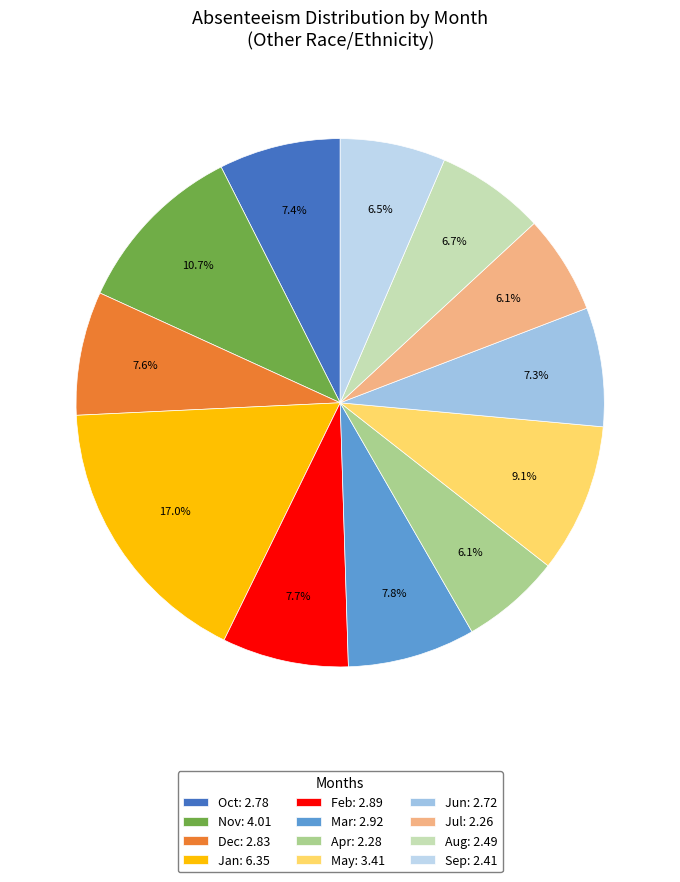

What is the change in value from Jan to Feb?

-3.5